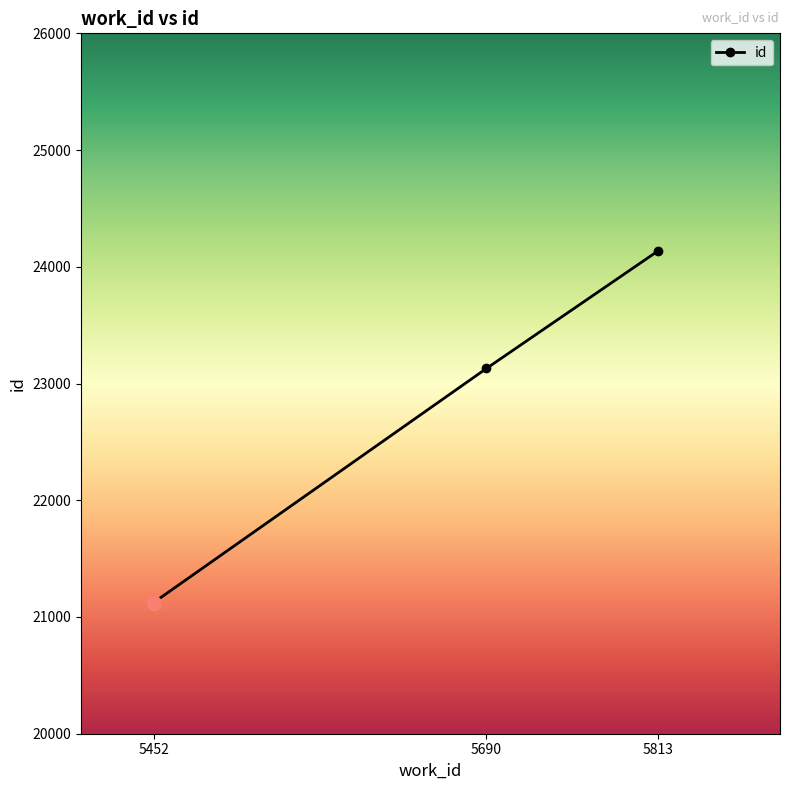

How many lines are shown in the chart?

1